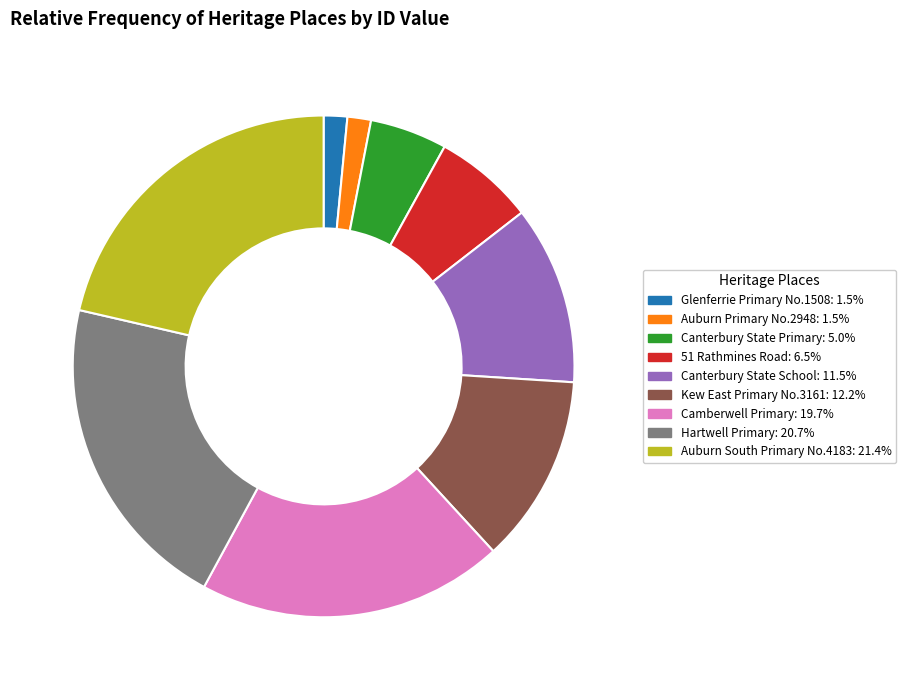

Is there any slice that represents more than half of the pie?

No